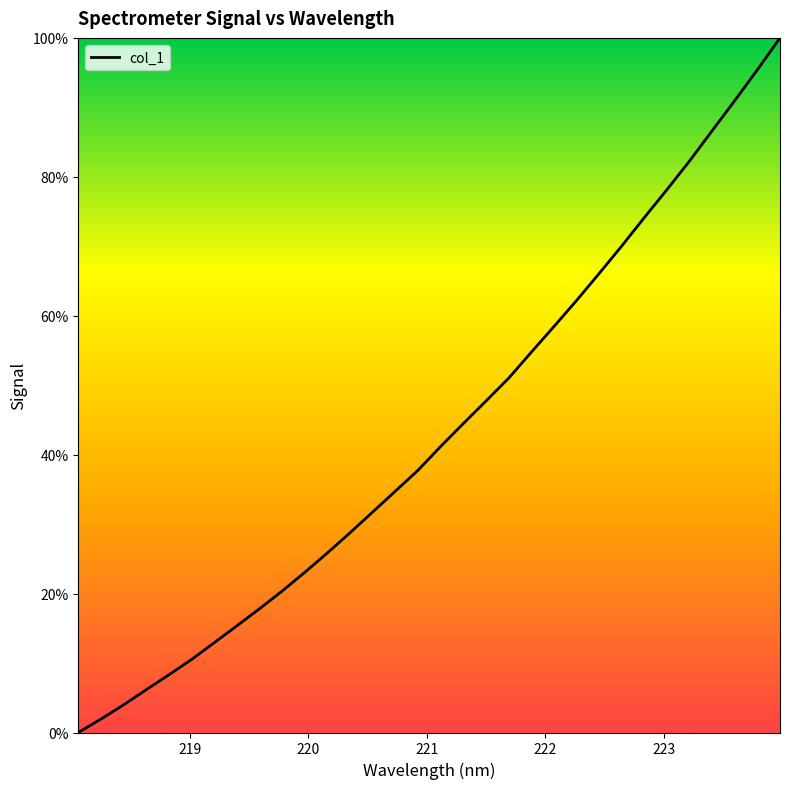

What is the difference between the maximum and minimum values?

100.0